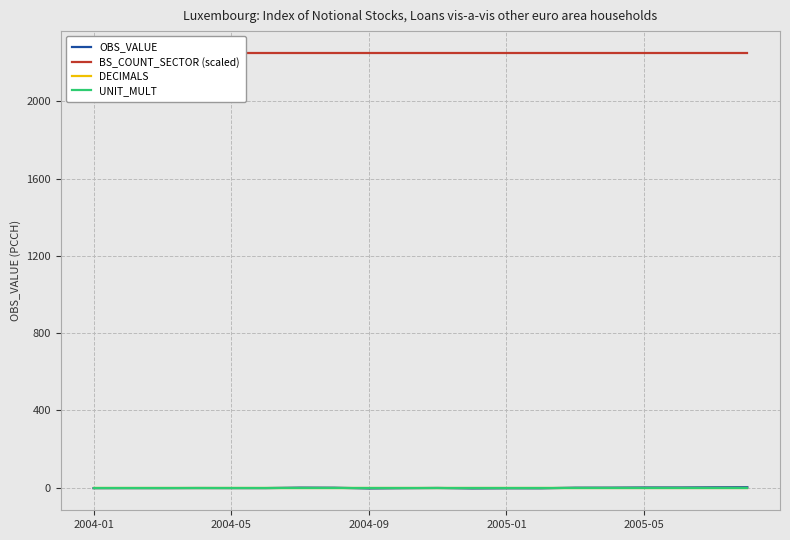

Rank the series by their maximum value, from lowest to highest.

UNIT_MULT, DECIMALS, OBS_VALUE, BS_COUNT_SECTOR (scaled)